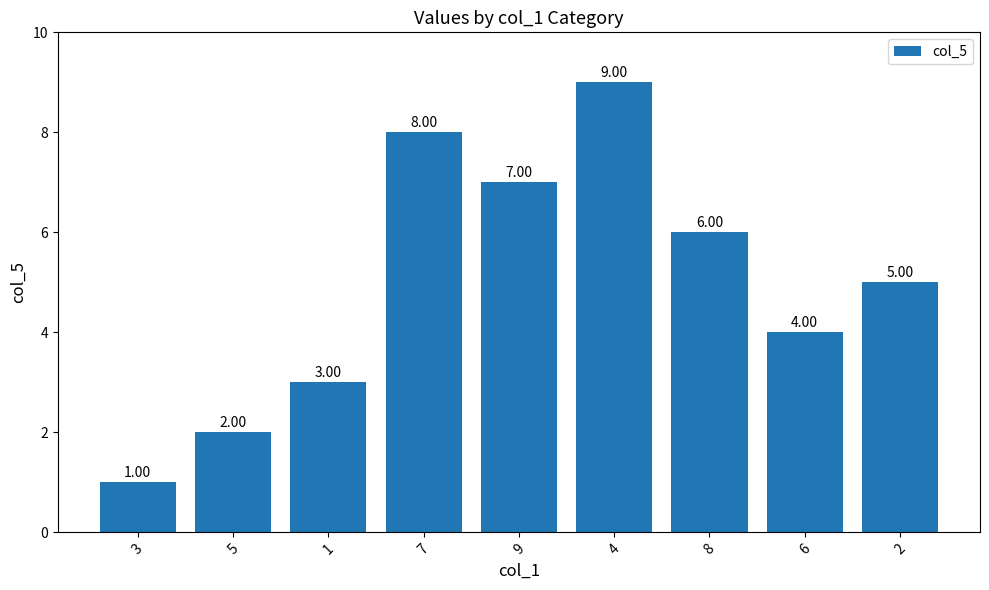

What is the ratio of the value at 7 to the value at 5?

4.0